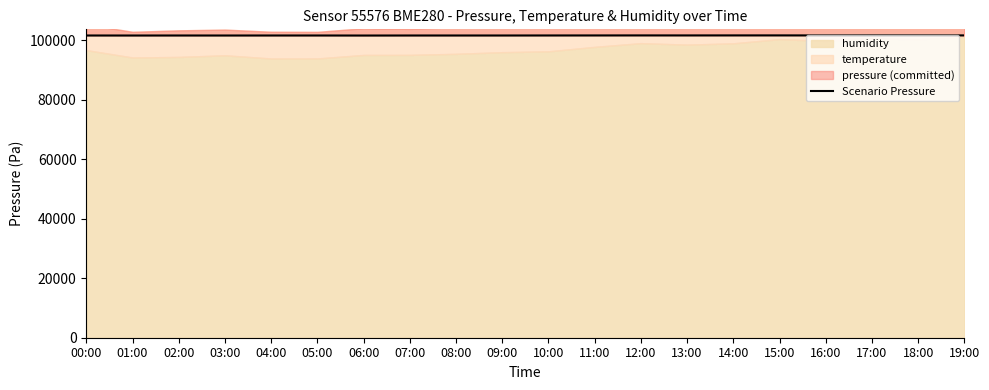

How many data points are less than 101687?

10